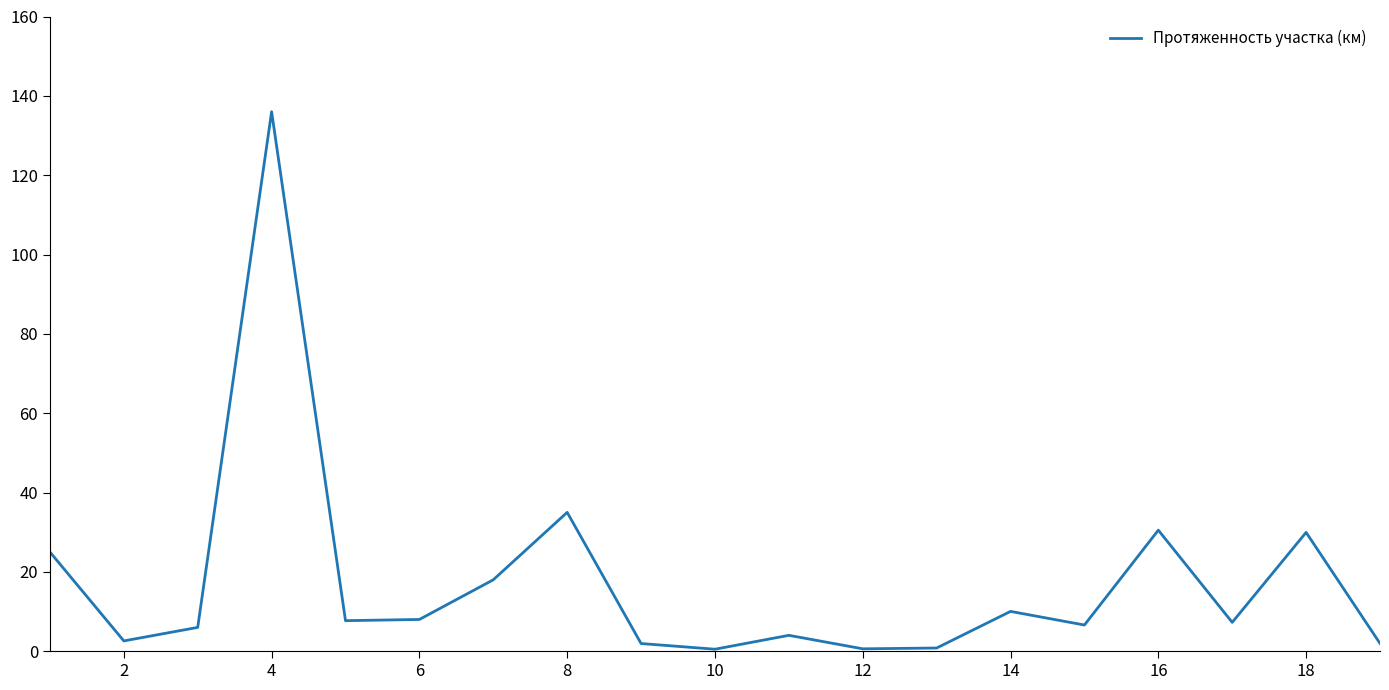

What is the maximum value shown in the chart?

136.0